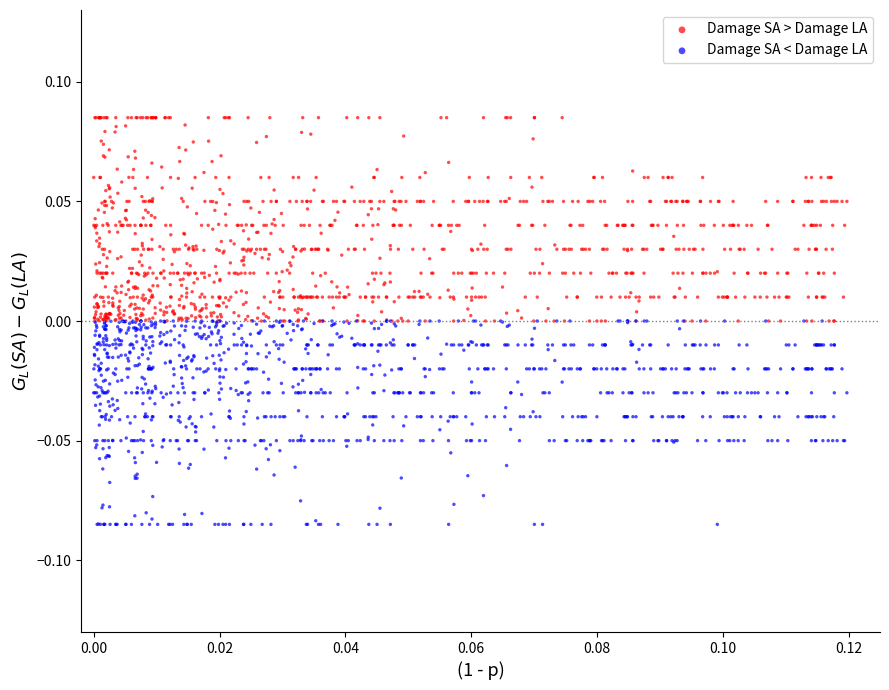

Which series contains the lowest Y value?

Damage SA < Damage LA